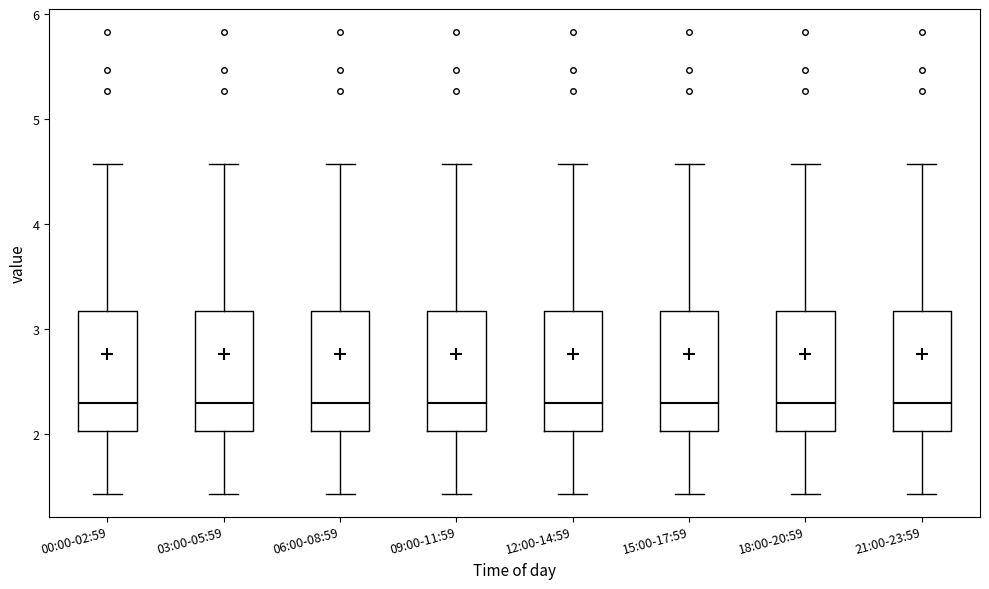

Reading left to right, read every box against the y-axis: the position of its median line, the range the box covers, and the ends of its whiskers. The values are not printed on the chart, so give them approximately, as read against the axis.

00:00-02:59: median 2.3, box 2.0 to 3.2, whiskers 1.4 to 4.6
03:00-05:59: median 2.3, box 2.0 to 3.2, whiskers 1.4 to 4.6
06:00-08:59: median 2.3, box 2.0 to 3.2, whiskers 1.4 to 4.6
09:00-11:59: median 2.3, box 2.0 to 3.2, whiskers 1.4 to 4.6
12:00-14:59: median 2.3, box 2.0 to 3.2, whiskers 1.4 to 4.6
15:00-17:59: median 2.3, box 2.0 to 3.2, whiskers 1.4 to 4.6
18:00-20:59: median 2.3, box 2.0 to 3.2, whiskers 1.4 to 4.6
21:00-23:59: median 2.3, box 2.0 to 3.2, whiskers 1.4 to 4.6